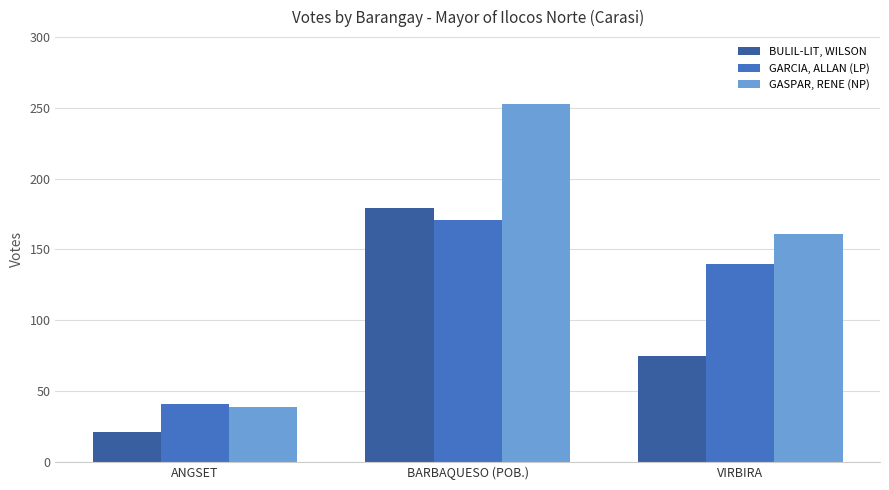

What is the label of the 1st bar from the left?

ANGSET